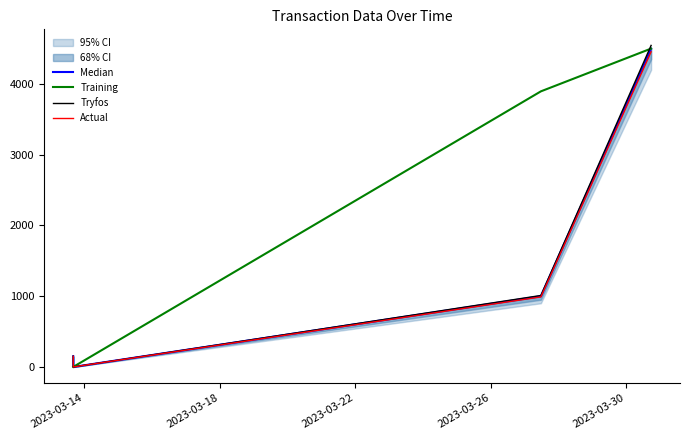

Does the chart display data point markers on the line(s)?

No